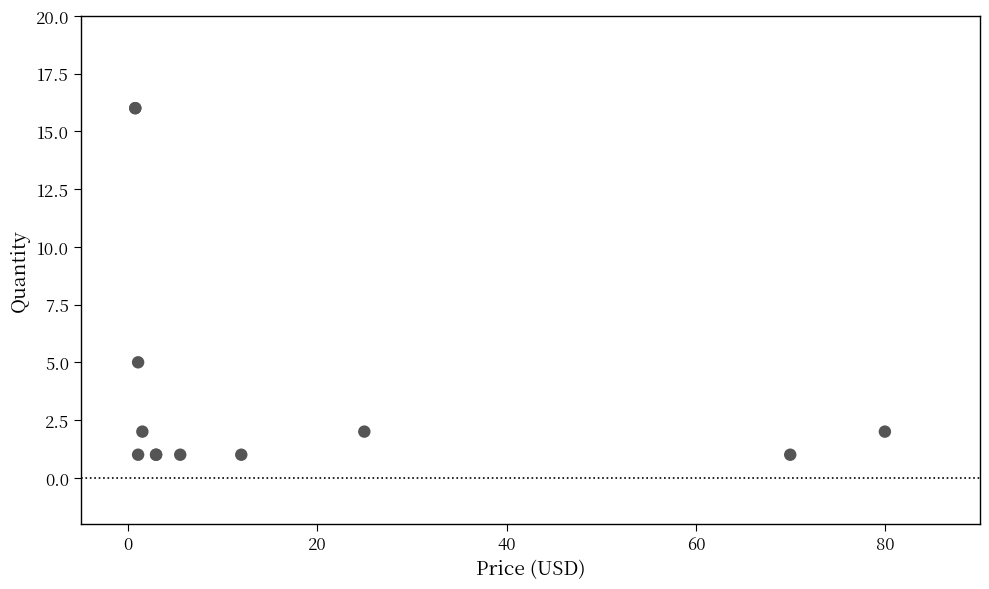

What Y value in the scatter plot is closest to 8?

5